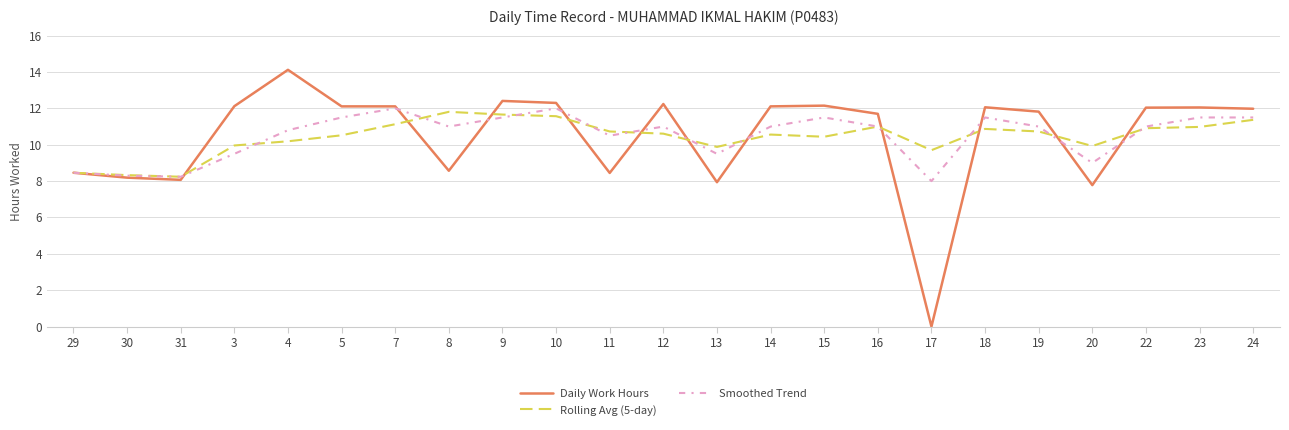

Is the value of Daily Work Hours at 14 greater than the value of Rolling Avg (5-day) at 10?

Yes